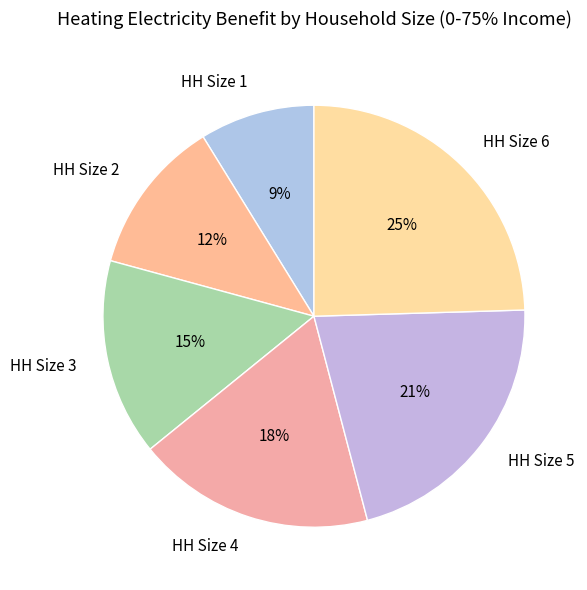

Count the number of slices in the pie.

6